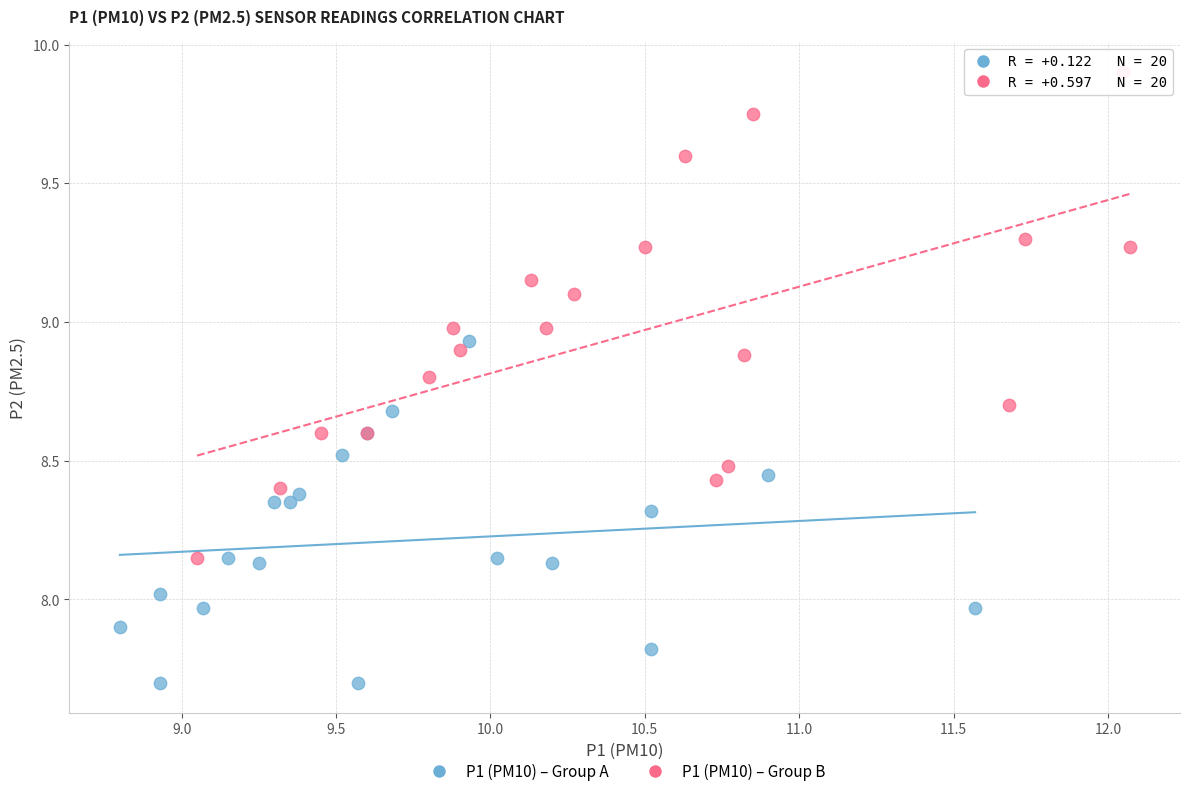

Which series has the widest spread of Y values?

P1 (PM10) – Group B